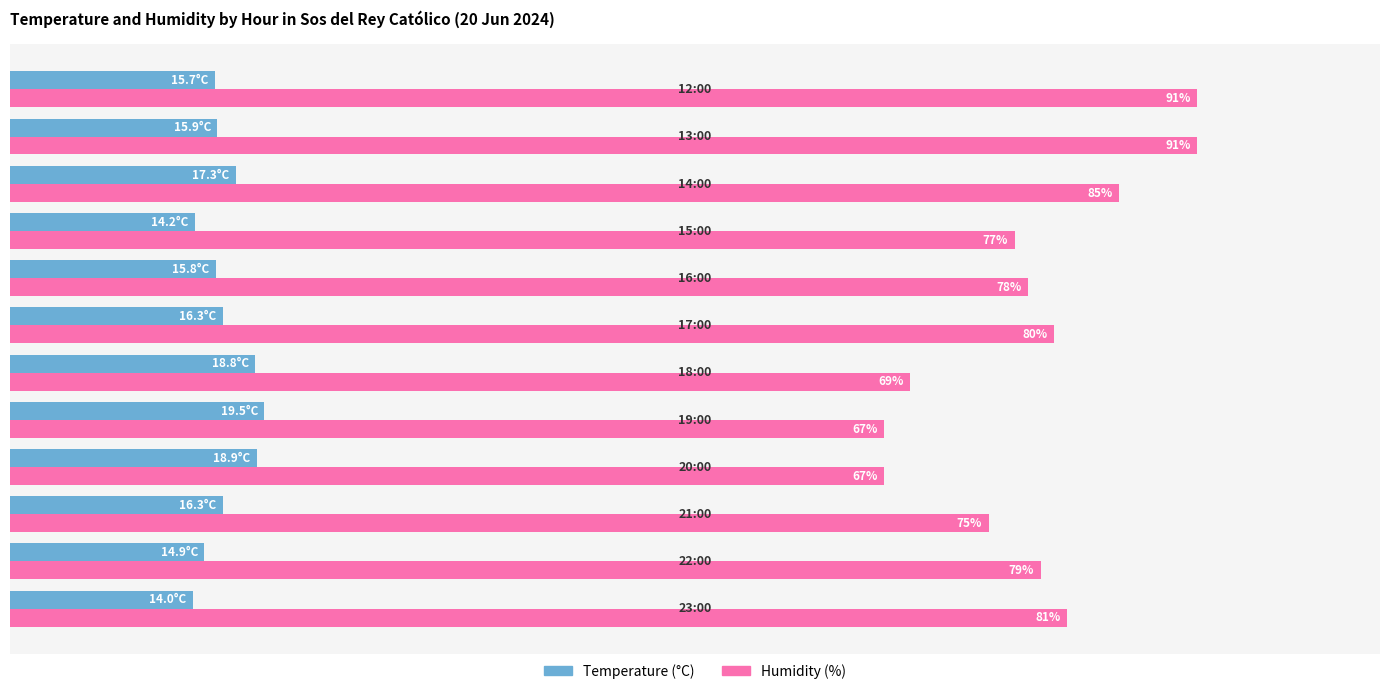

Which series has the largest range (max minus min)?

Humidity (%)